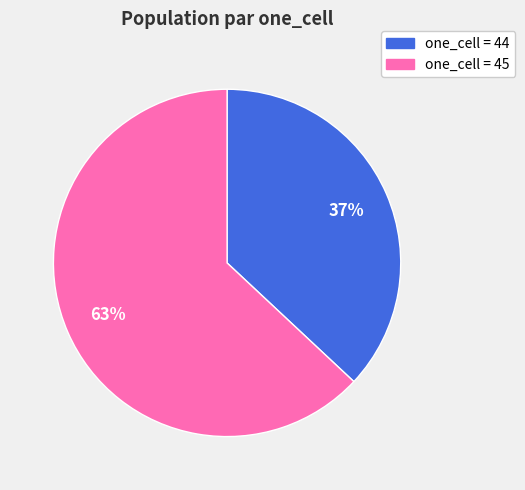

Does any single category account for the majority?

Yes